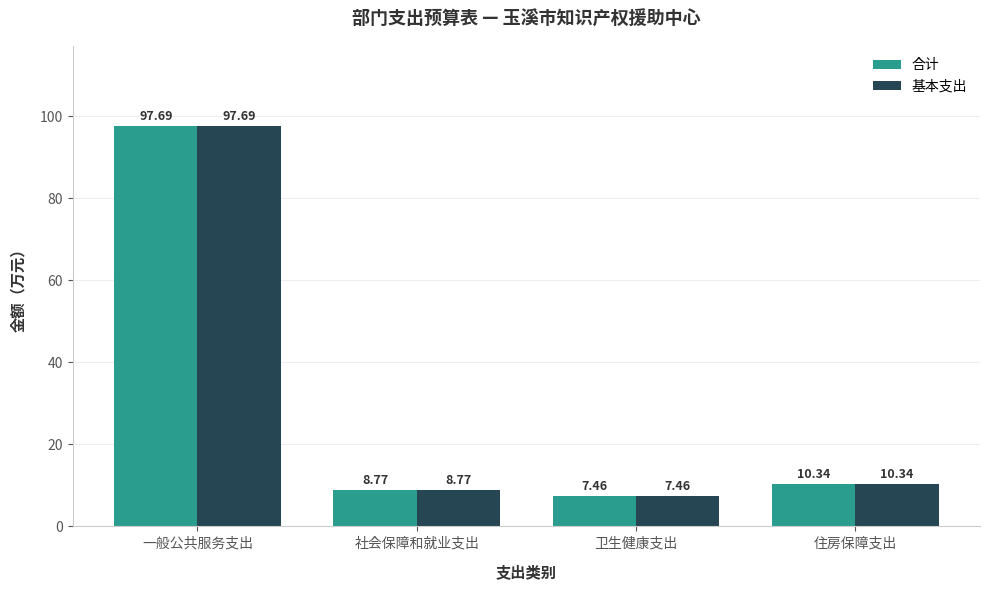

At which category is the sum across all series the highest?

一般公共服务支出